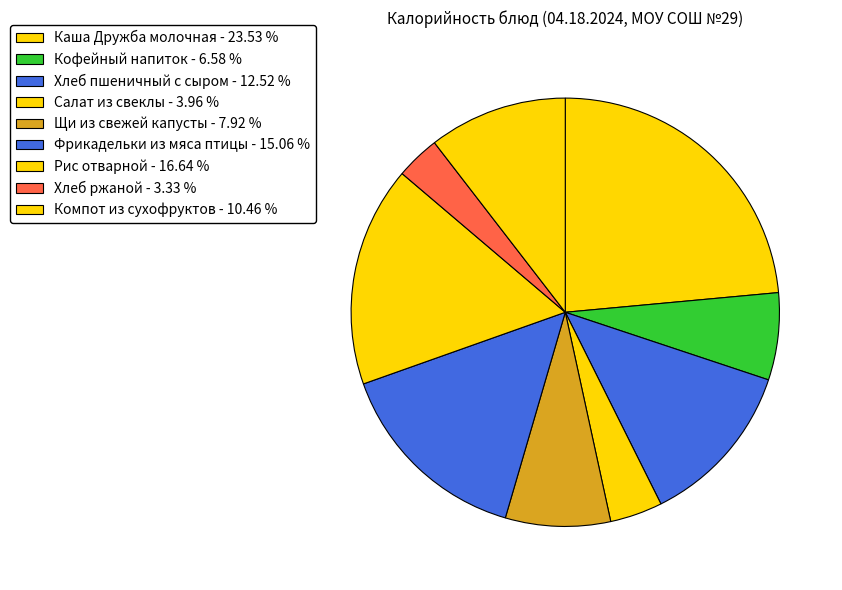

Does Щи из свежей капусты represent more than half of the total?

No